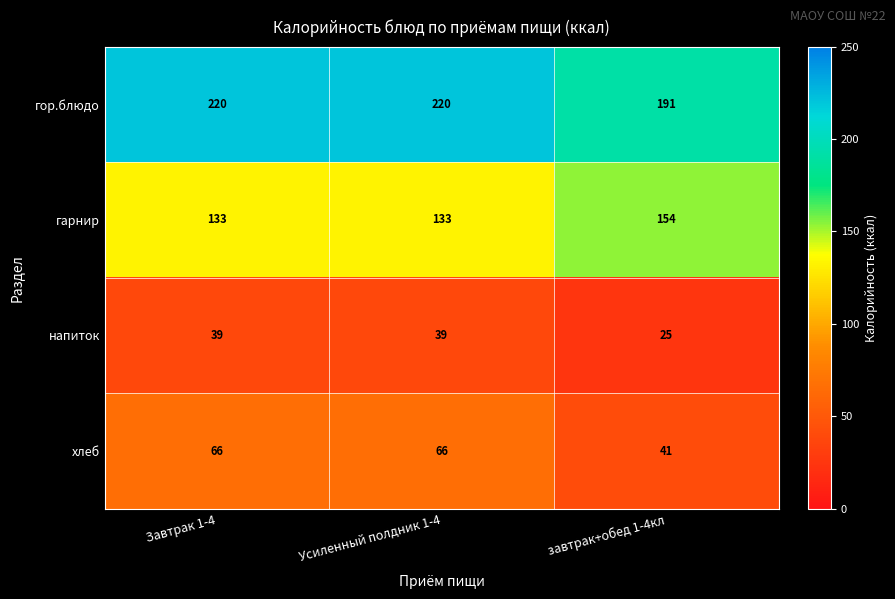

Reading left to right, transcribe all the data shown in this chart.

гор.блюдо: 220	220	191
гарнир: 133	133	154
напиток: 39	39	25
хлеб: 66	66	41